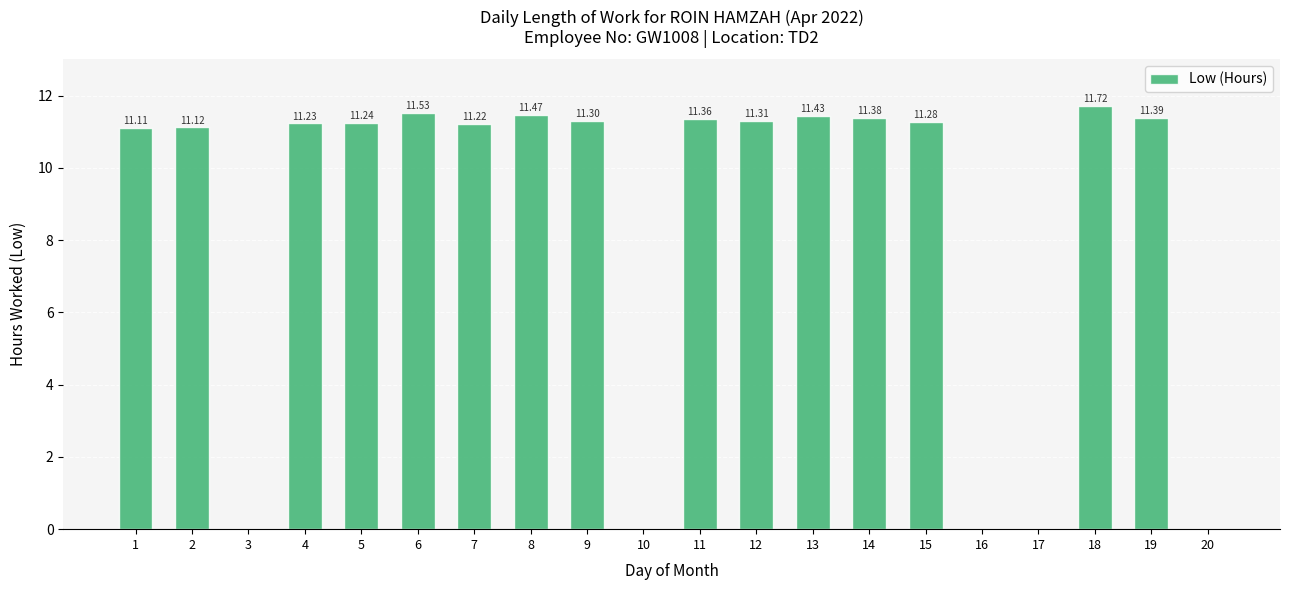

Reading left to right, transcribe all the data shown in this chart.

11.1	11.1	0.0	11.2	11.2	11.5	11.2	11.5	11.3	0.0	11.4	11.3	11.4	11.4	11.3	0.0	0.0	11.7	11.4	0.0